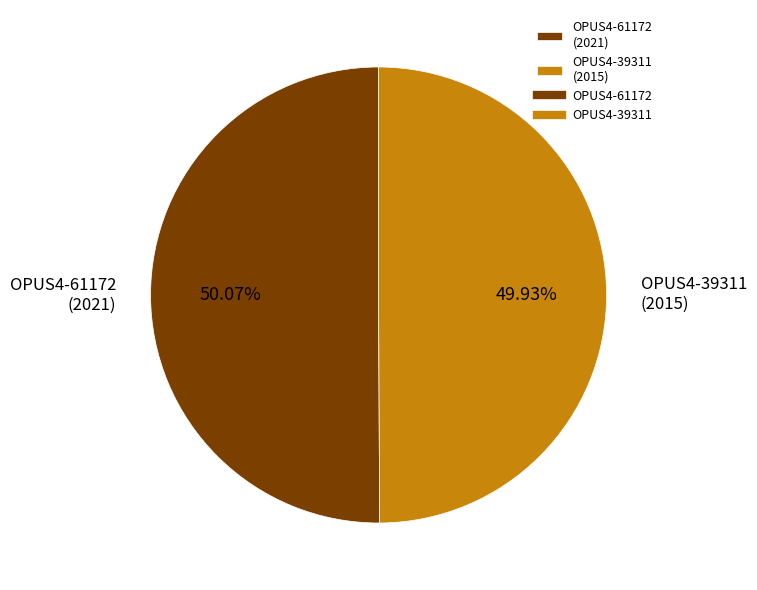

To the nearest percent, what portion does OPUS4-61172 represent?

50%